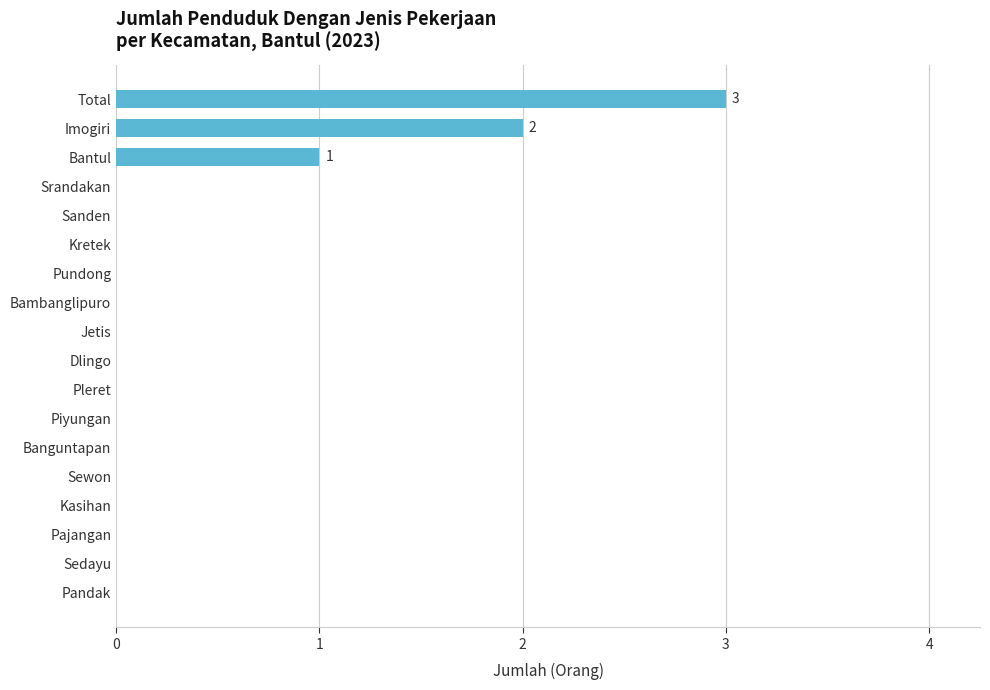

Reading top to bottom, what are all the values shown in this chart?

Total=3	Imogiri=2	Bantul=1	Srandakan=0	Sanden=0	Kretek=0	Pundong=0	Bambanglipuro=0	Jetis=0	Dlingo=0	Pleret=0	Piyungan=0	Banguntapan=0	Sewon=0	Kasihan=0	Pajangan=0	Sedayu=0	Pandak=0